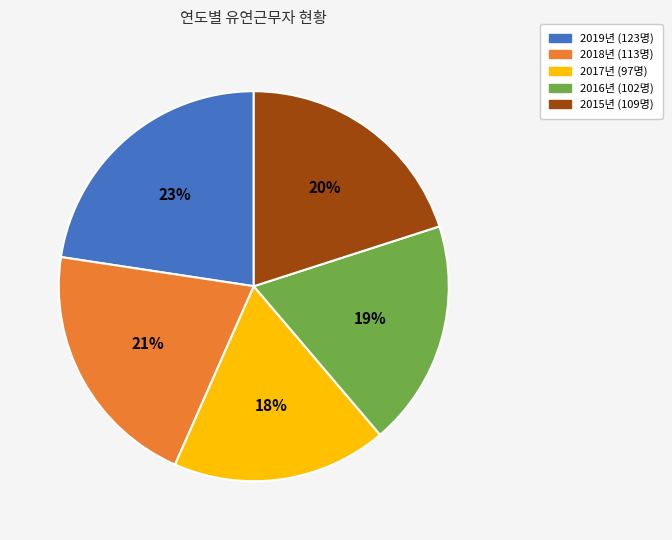

To the nearest percent, what is the difference between the largest and smallest slice percentages?

5%